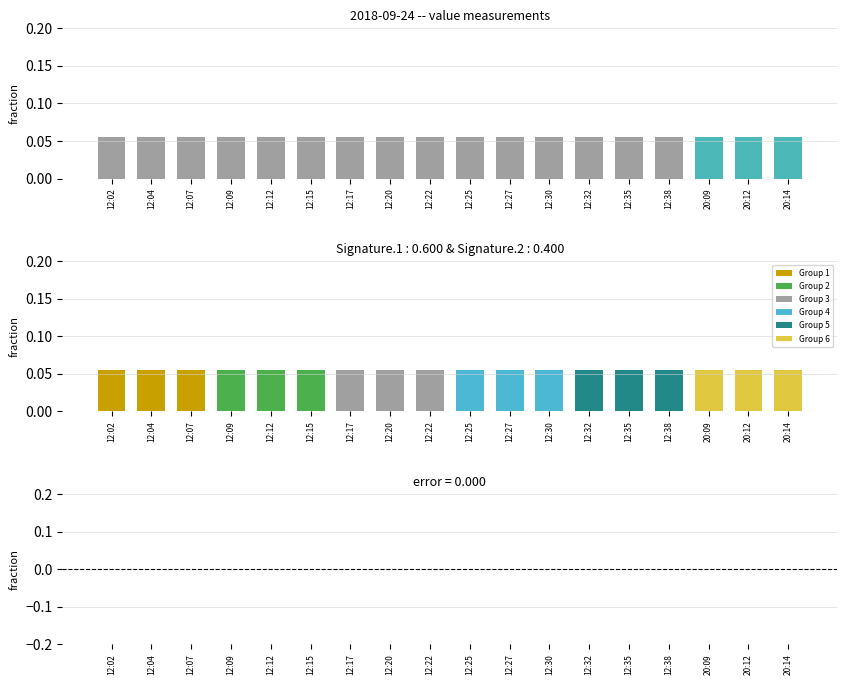

What is the spread (max minus min) of values at 12:27?

0.1